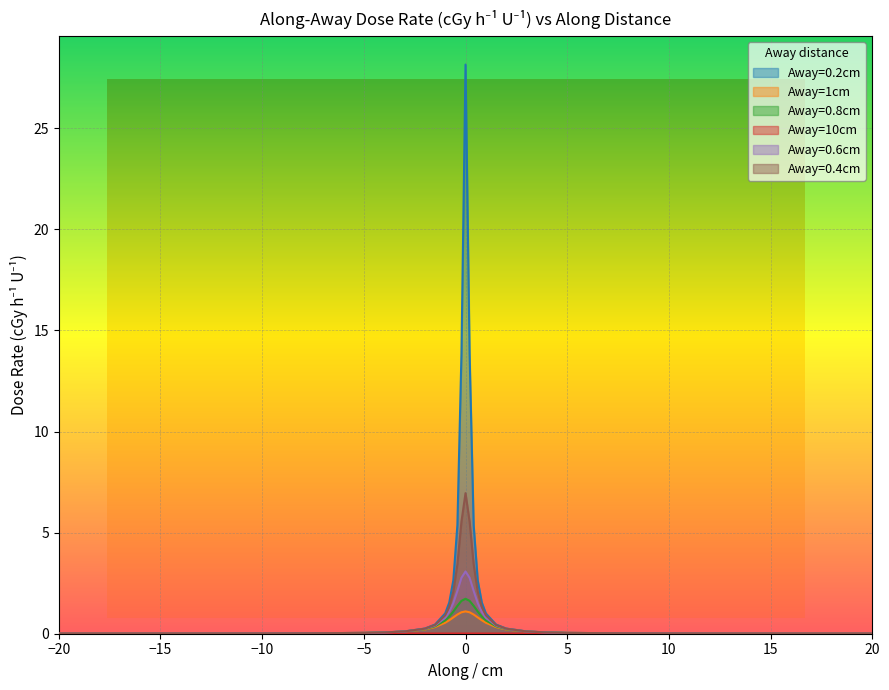

How many lines are shown in the chart?

6